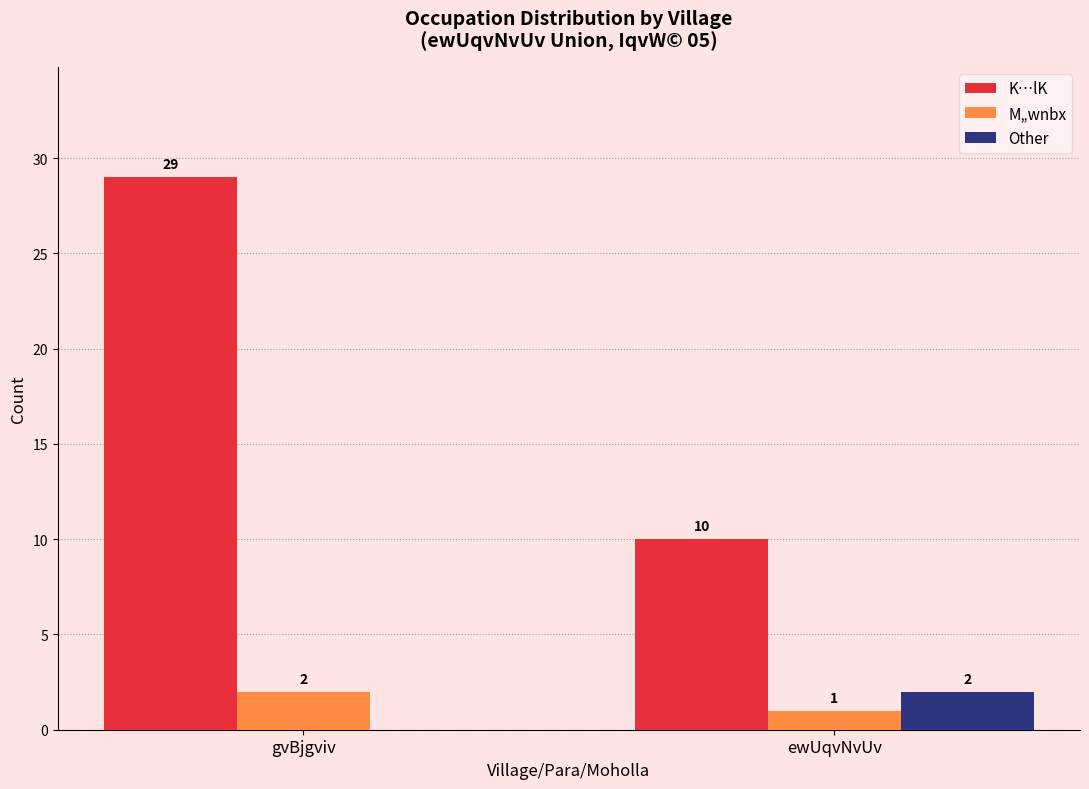

What is the maximum value shown in the chart?

29